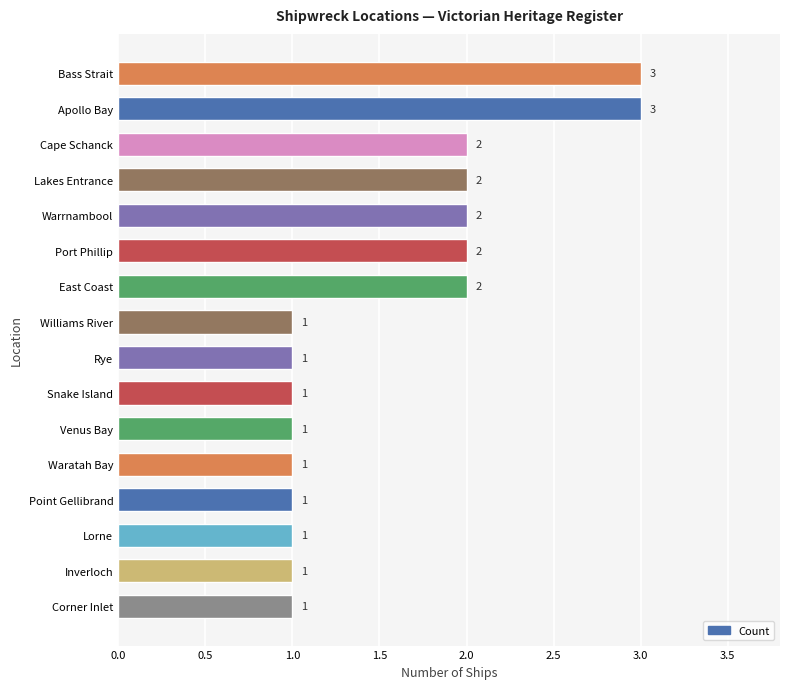

What is the ratio of the value at Bass Strait to the value at Rye?

3.0